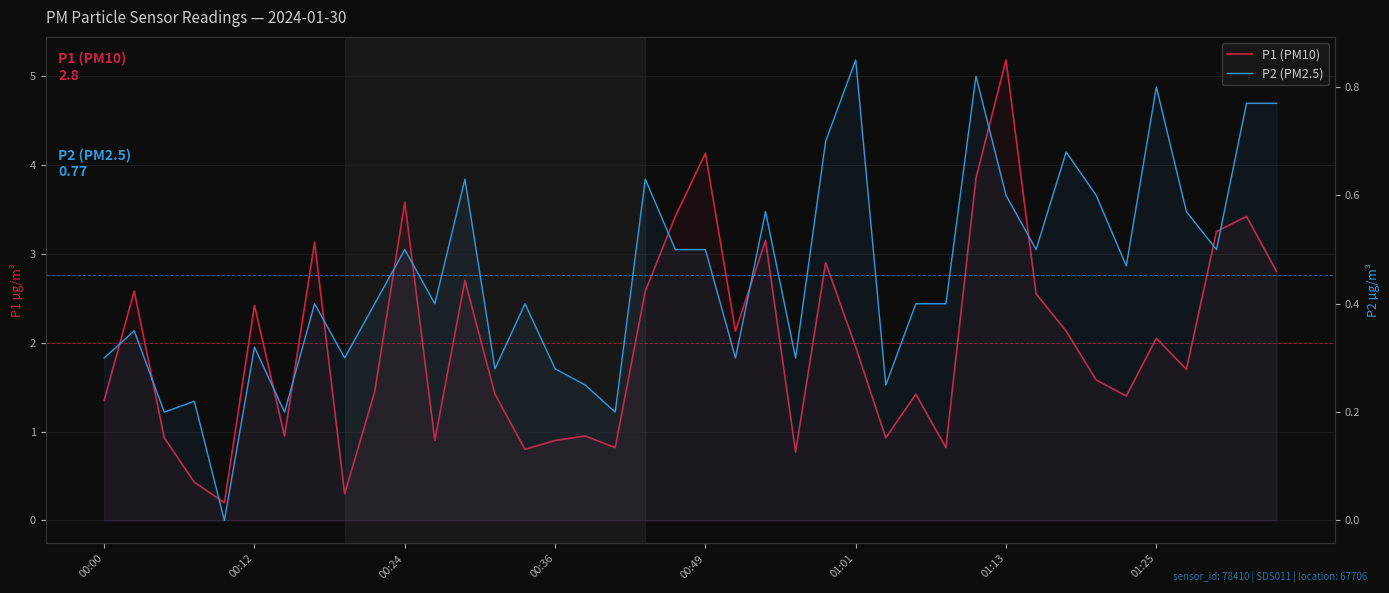

What position from the left is 34?

35